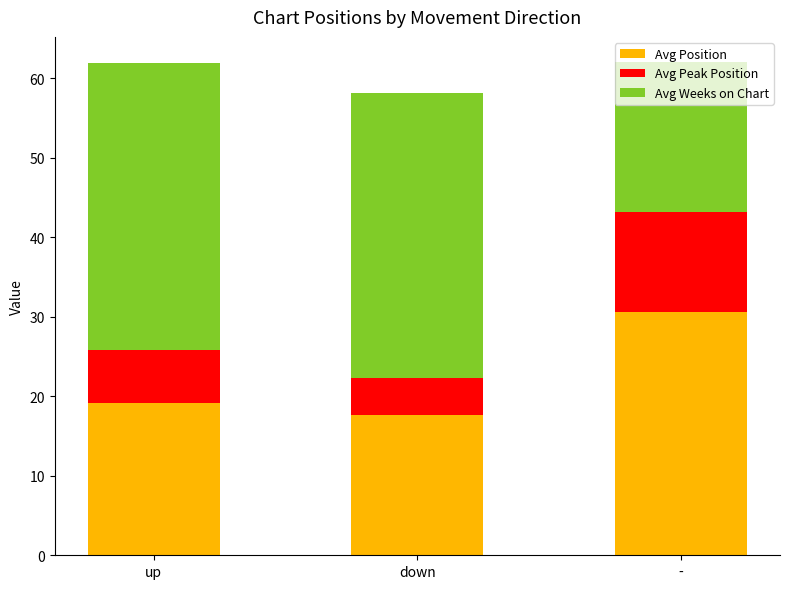

How many series are shown in this chart?

3